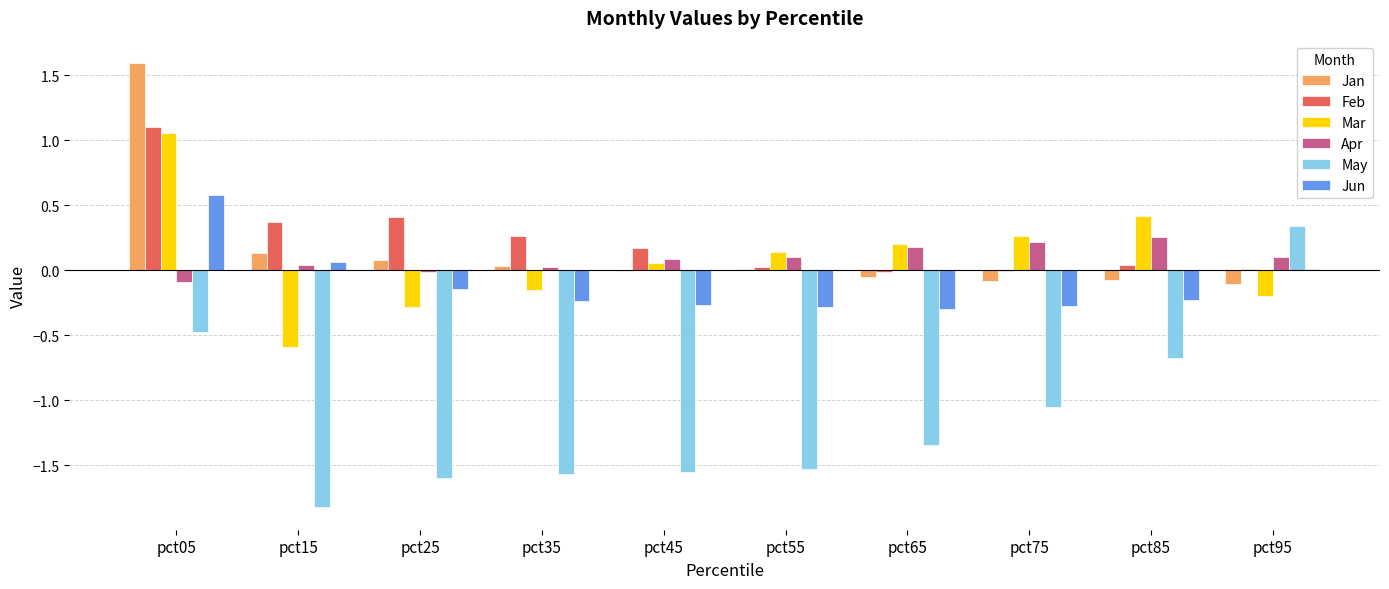

Which series has the largest total across all categories?

Feb